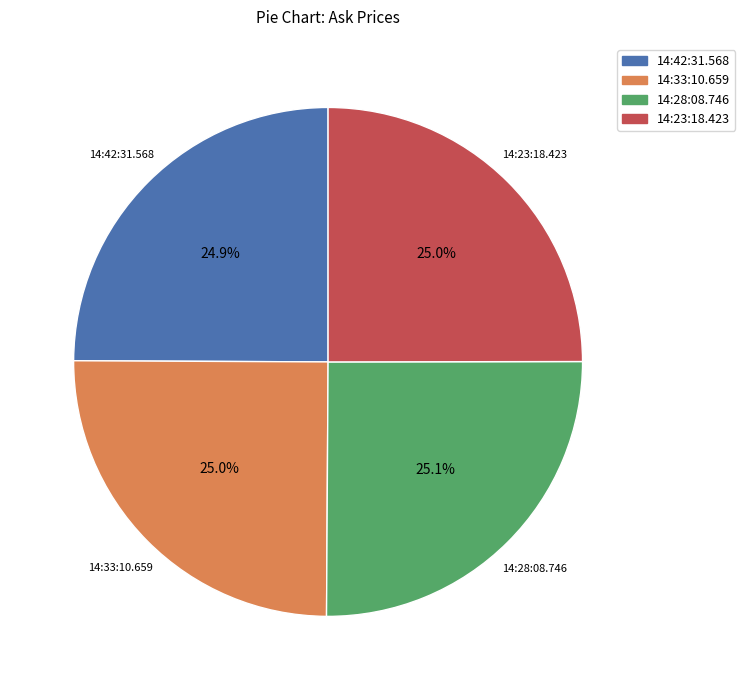

Does 14:42:31.568 represent more than half of the total?

No